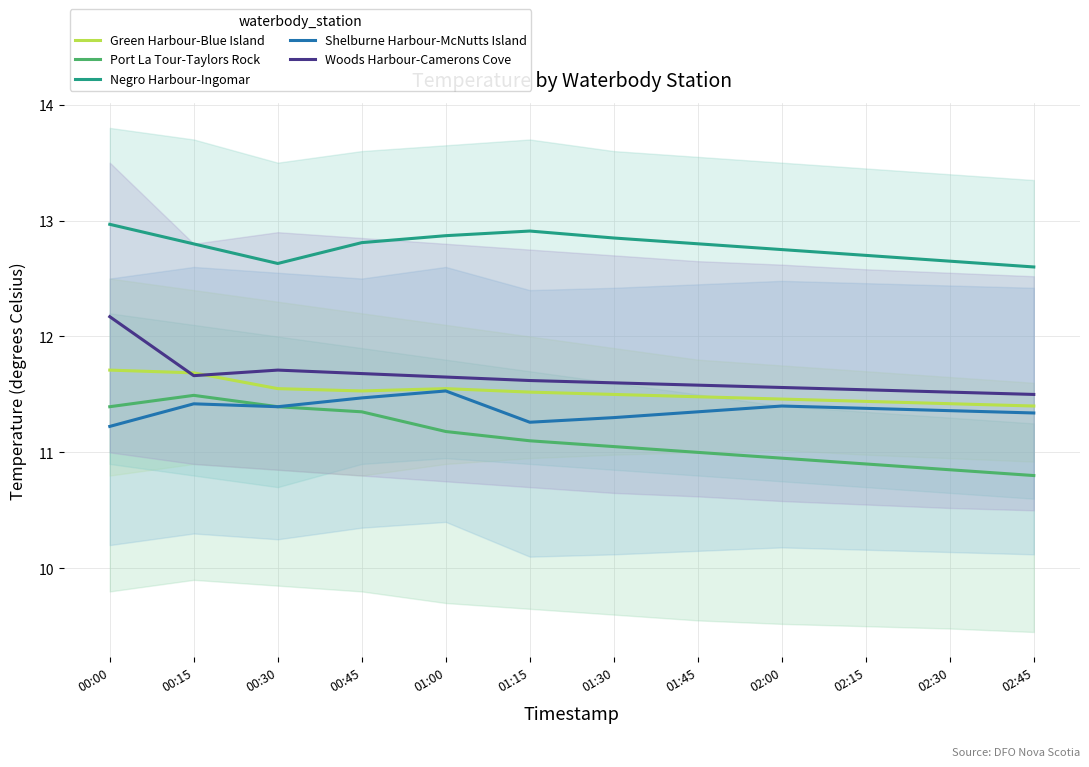

What position from the left is 02:15?

10